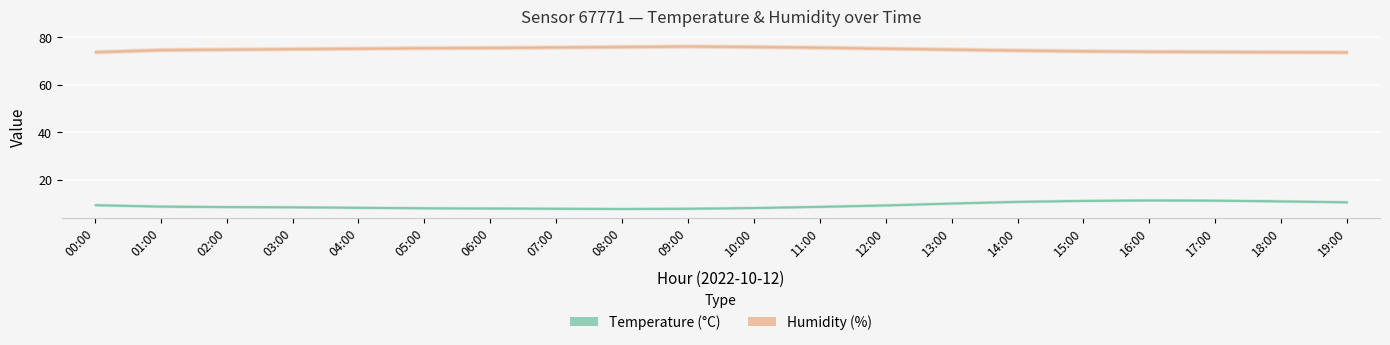

Where is the first local minimum for temperature?

08:00